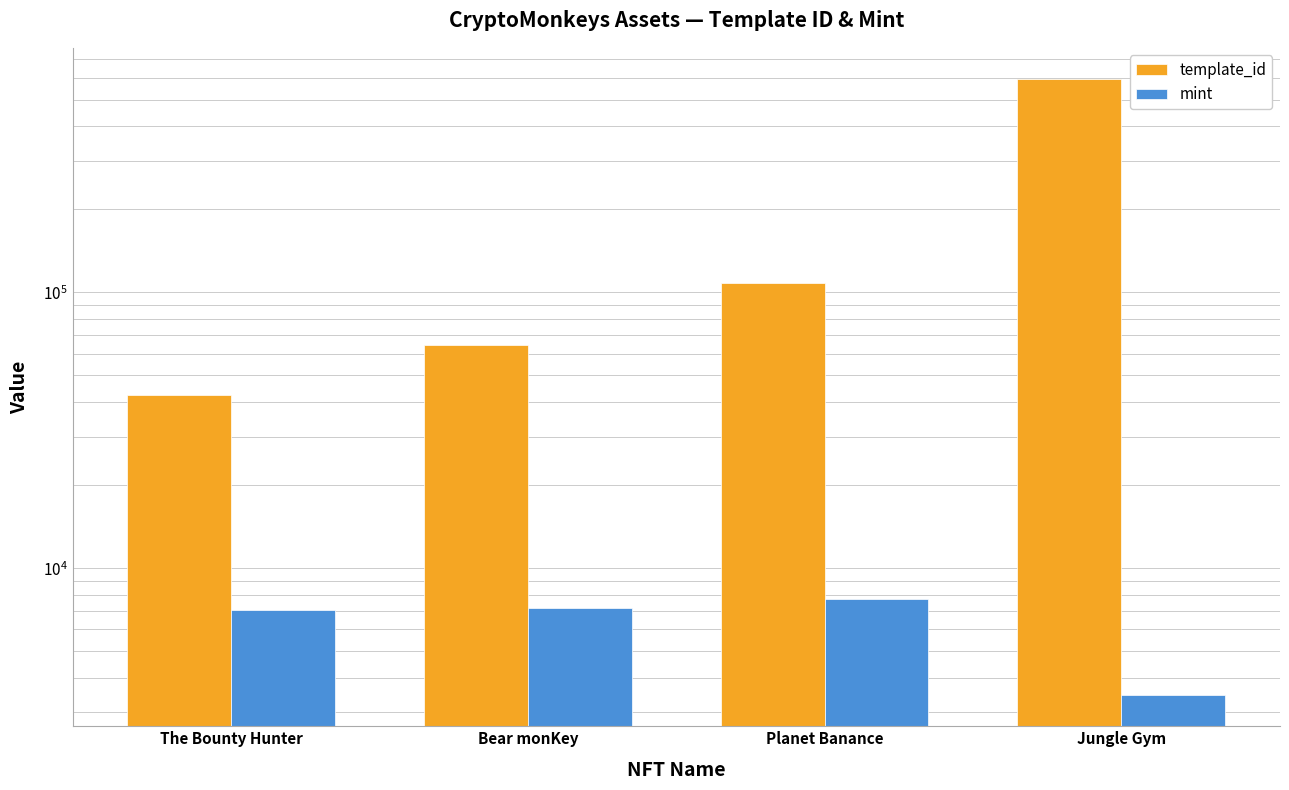

The value of mint at Jungle Gym is 5281. True or false?

False